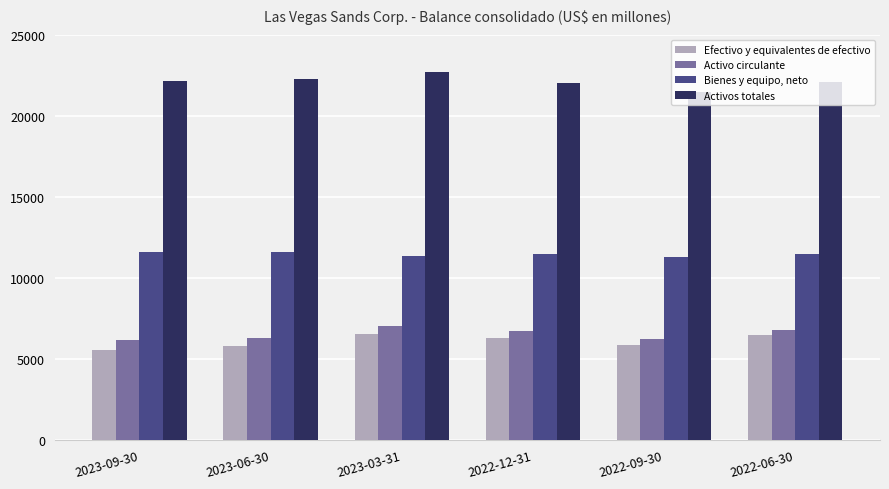

True or false: Efectivo y equivalentes de efectivo has a value of 6532 at 2023-03-31.

True